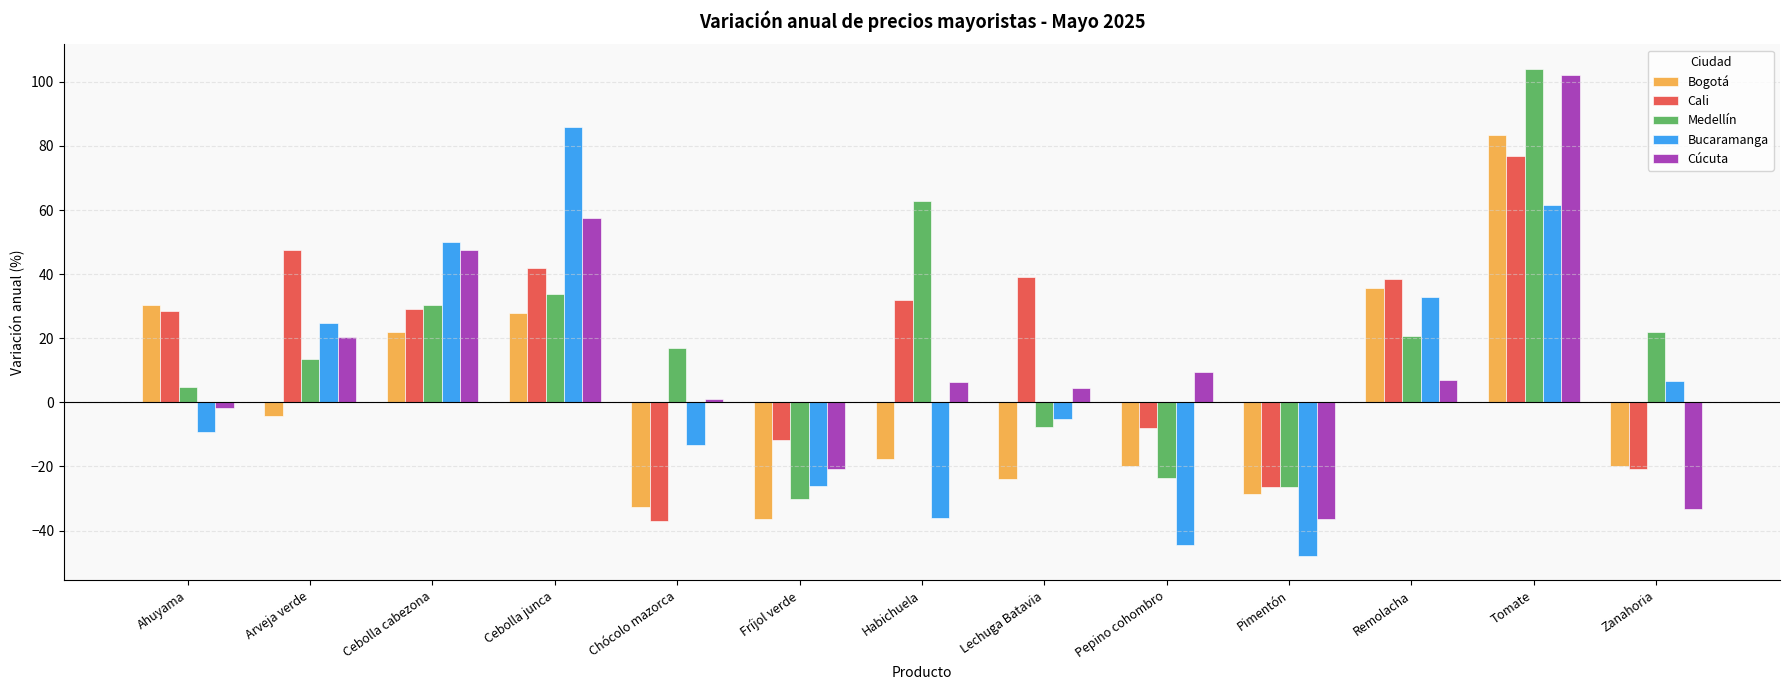

How many bars are there in total?

65